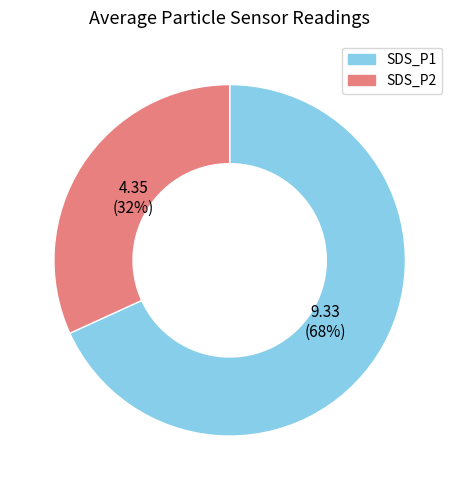

To the nearest percent, what is the difference between the largest and smallest slice percentages?

36%